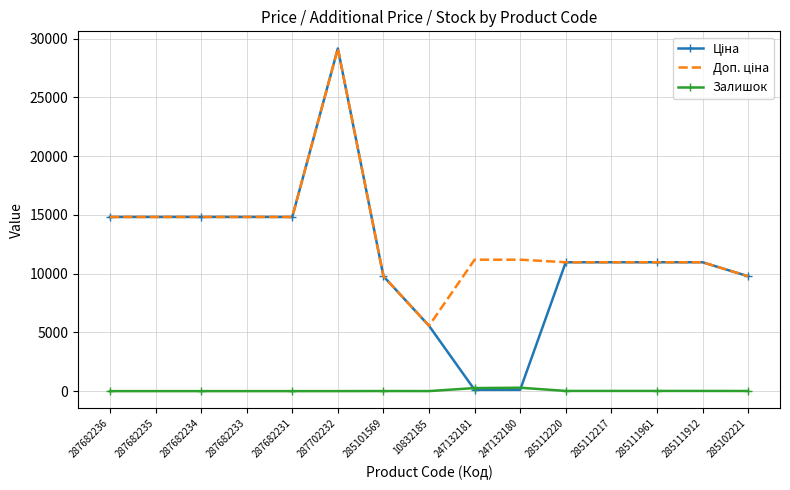

Which category has the highest value across all series?

287702232